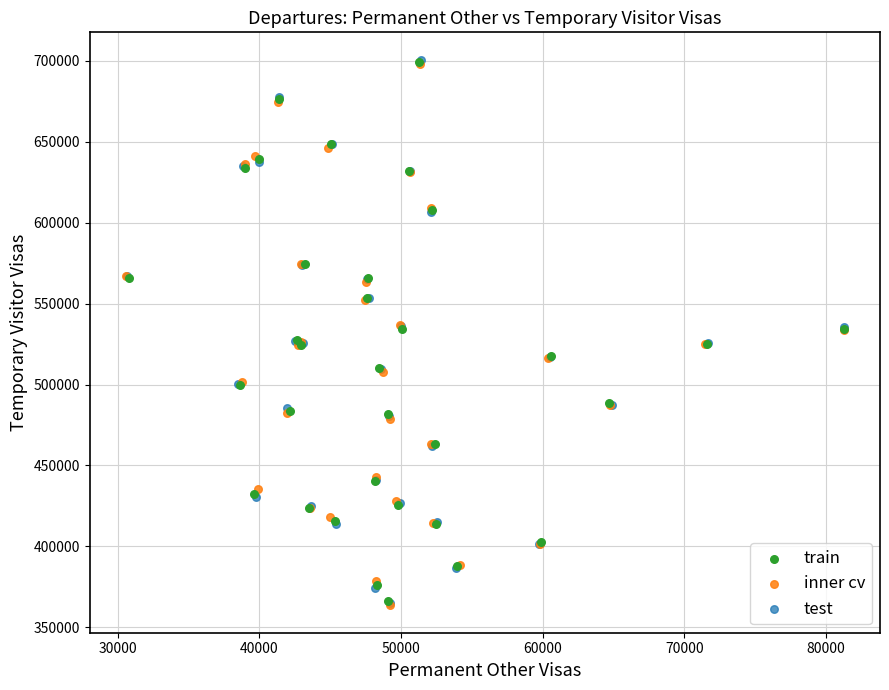

Which series has the widest spread of Y values?

test